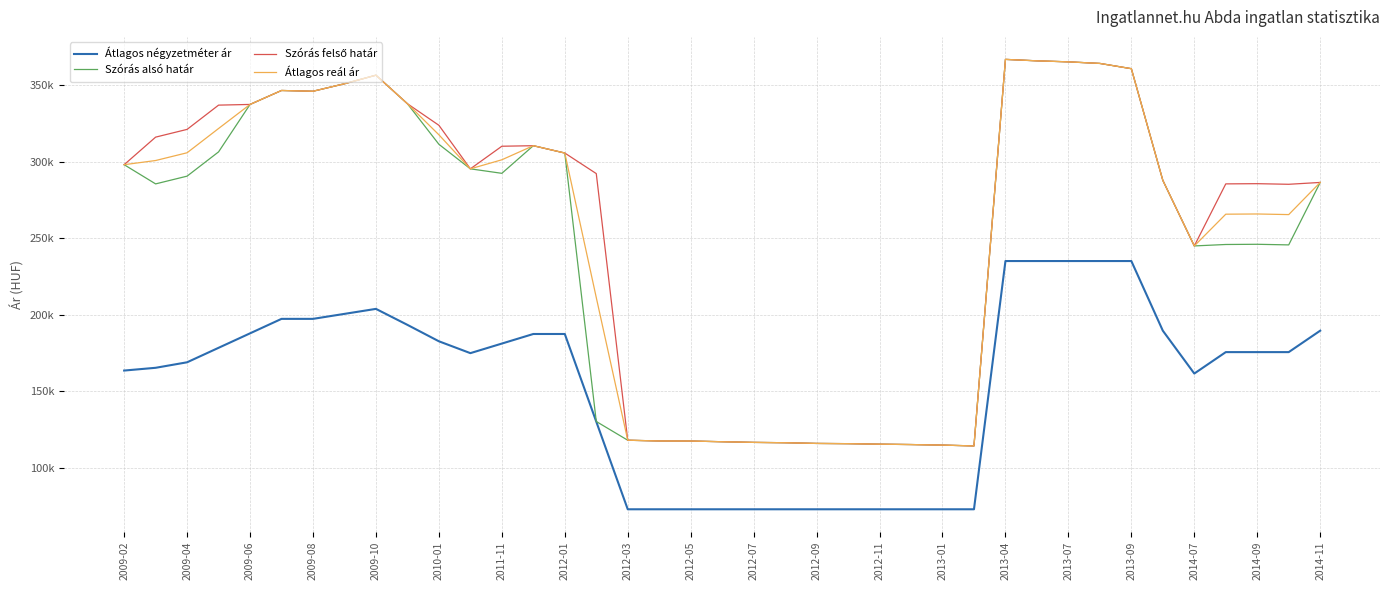

Is this an area chart (filled region under the line)?

No